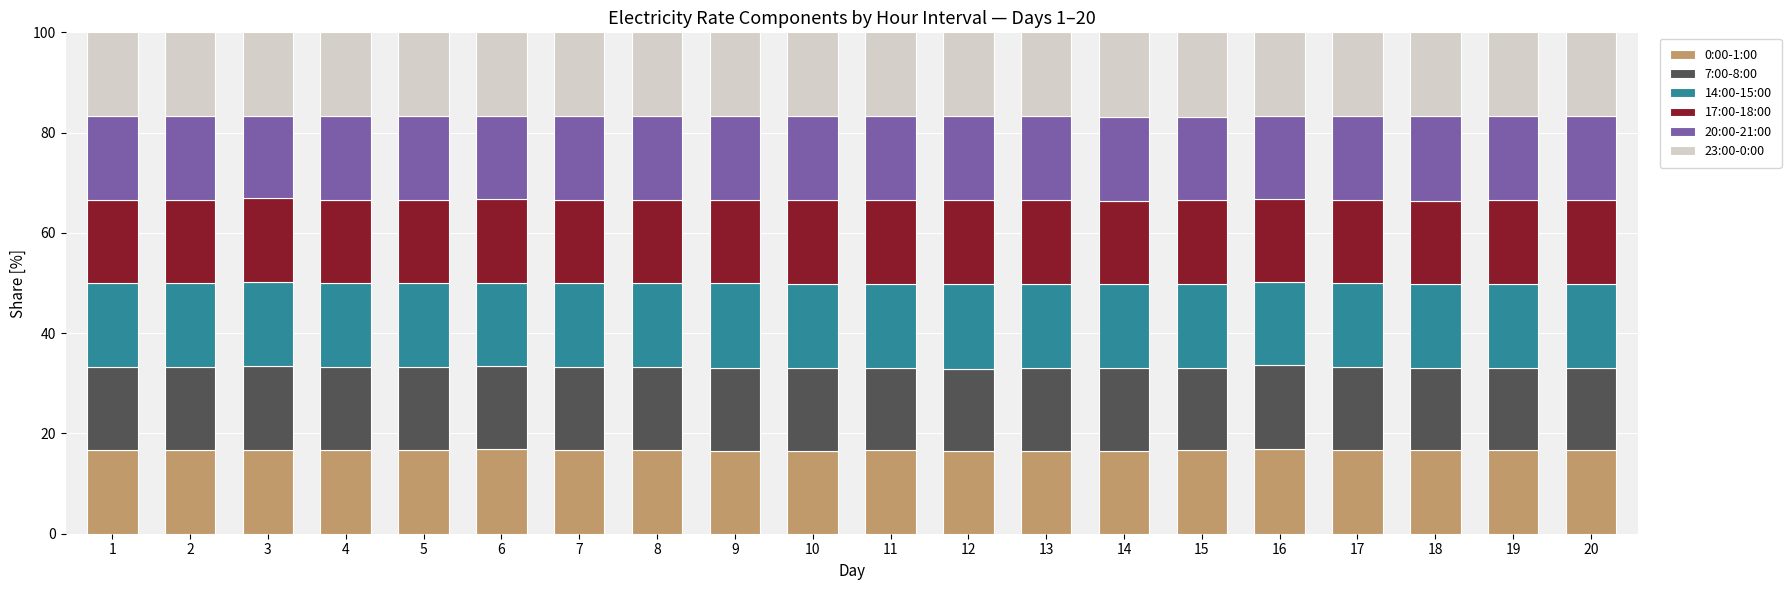

What is the average value of the 0:00-1:00 series?

16.7